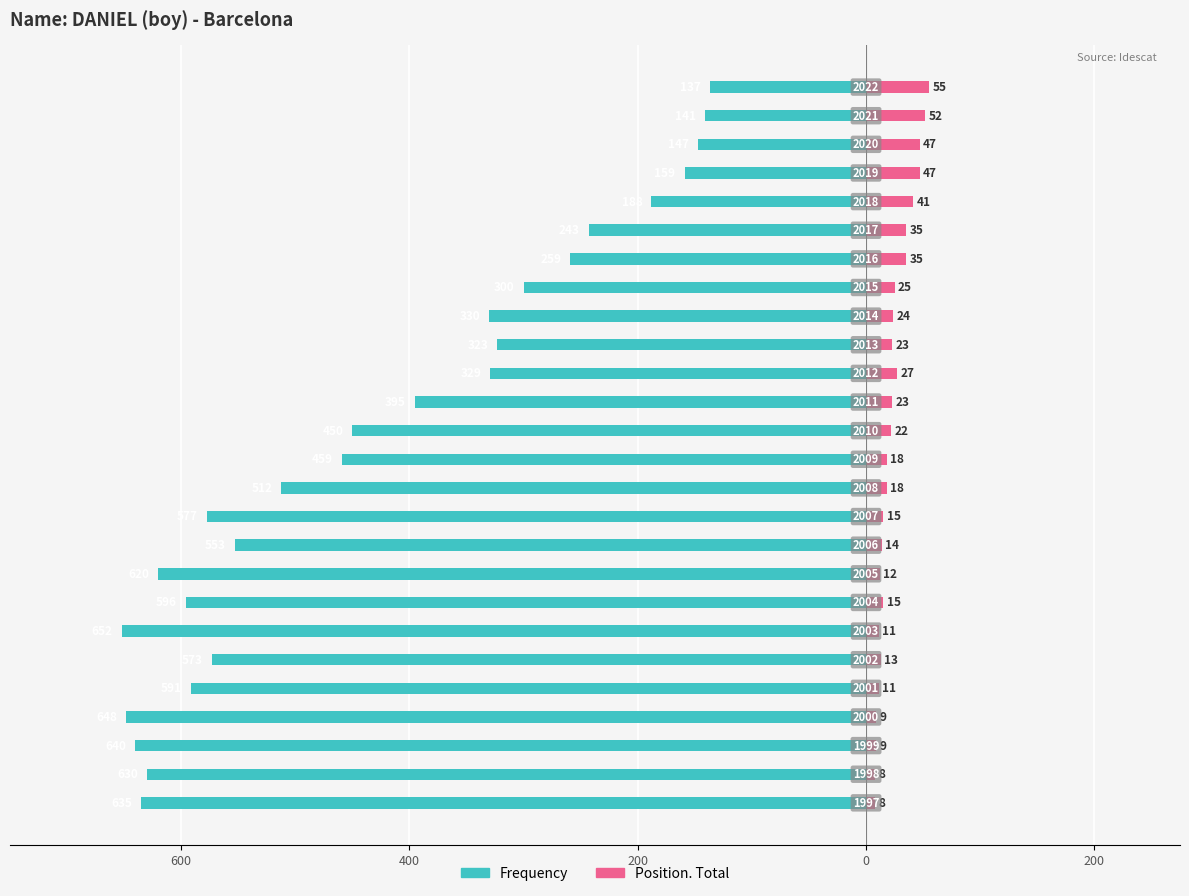

How many distinct data groups are displayed?

2